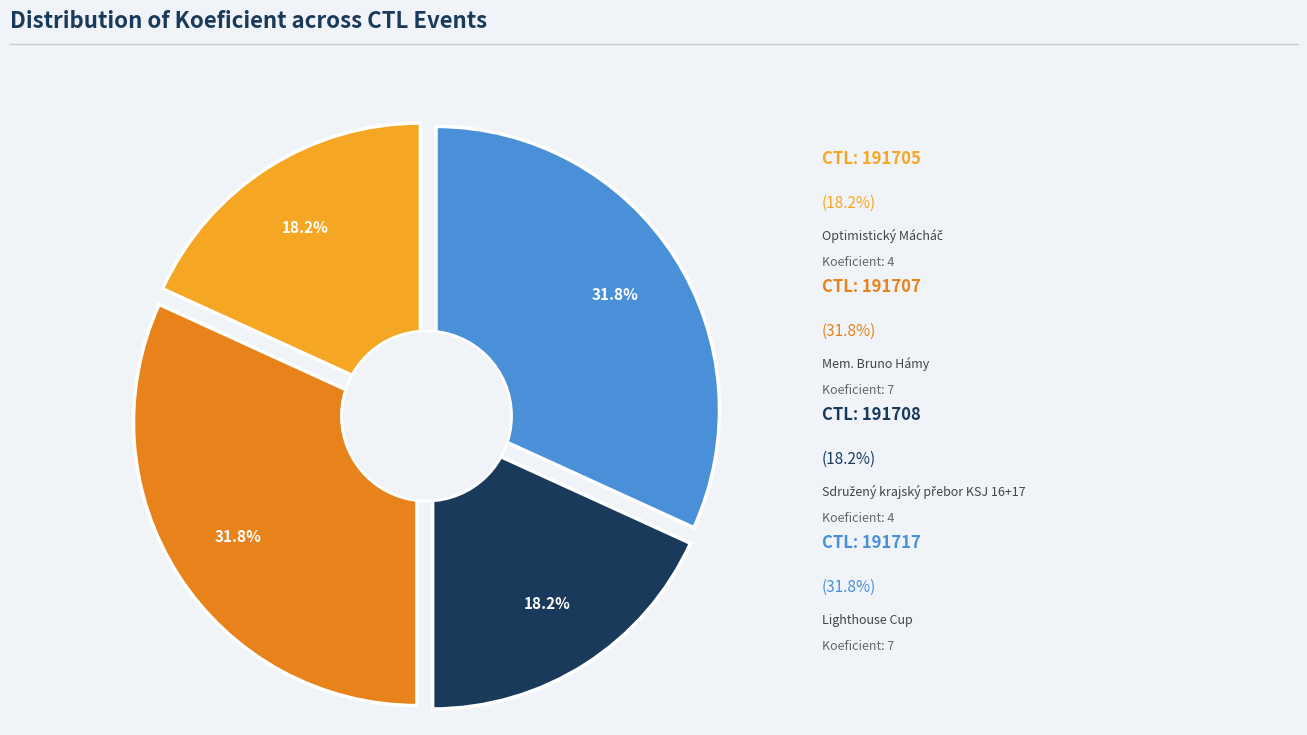

To the nearest percent, what is the combined percentage of 191717 and 191708?

50%